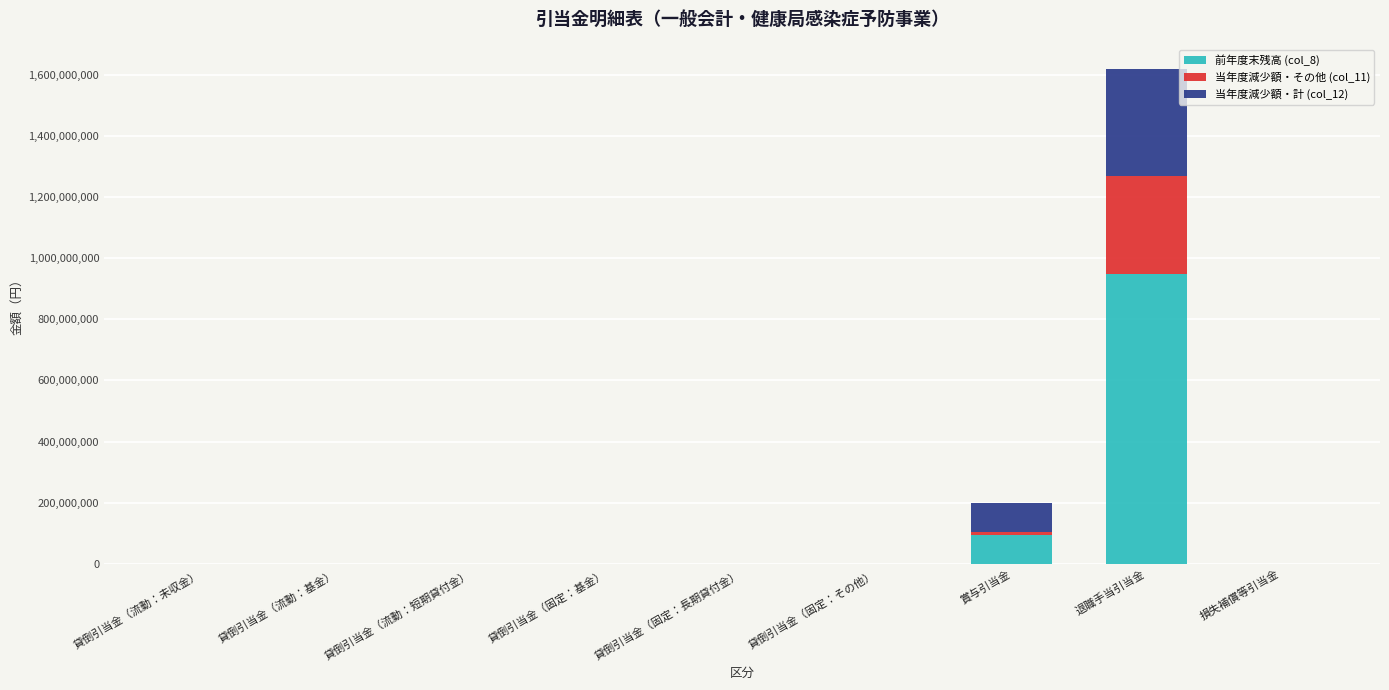

How many data points does each series have?

9